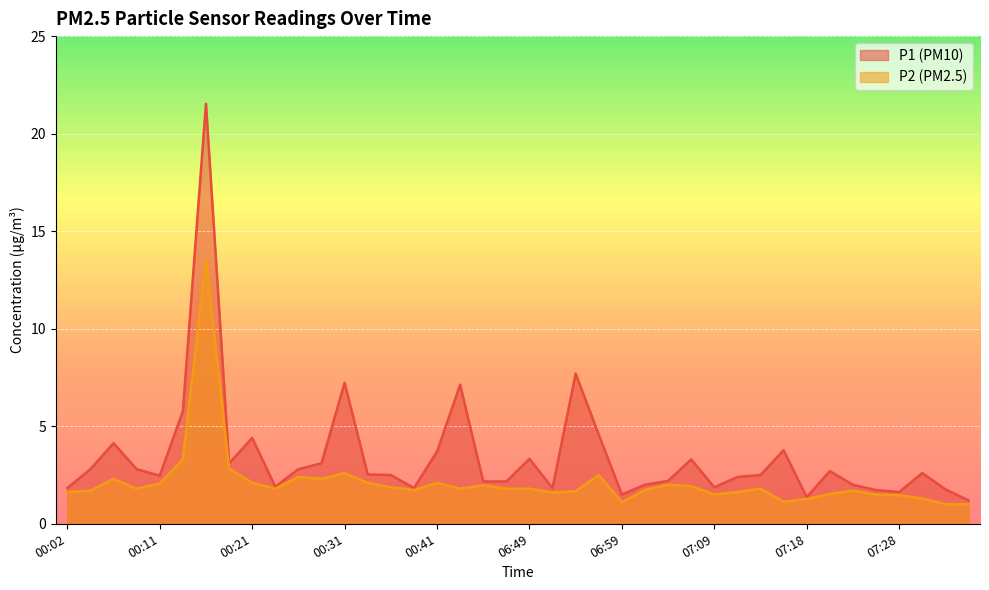

Which category has the highest value in the P2 series?

00:16